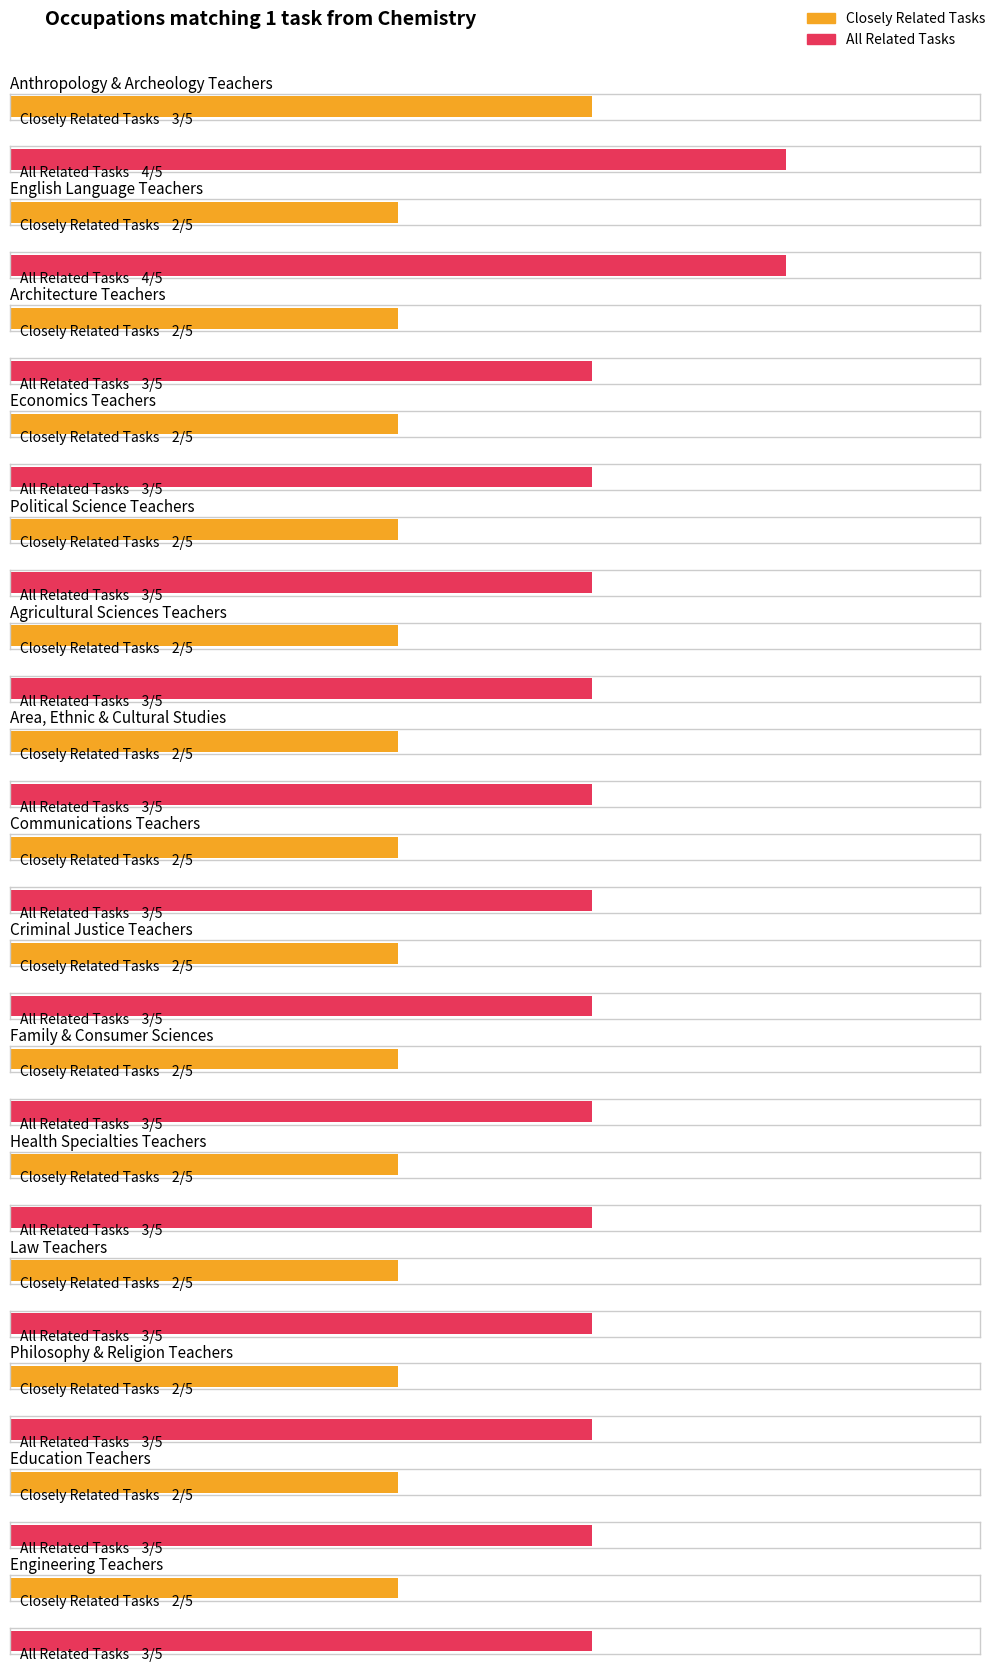

How many values in the All Related Tasks series exceed 3?

2